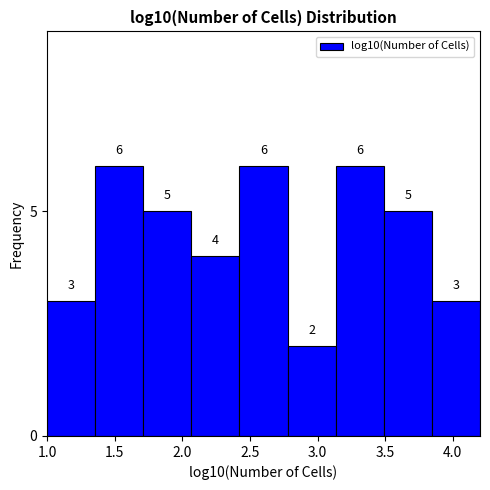

How tall is the bar that spans 2.40 to 2.80 on the x-axis? The bar edges are not printed on the chart, so give them approximately, as read against the axis.

6